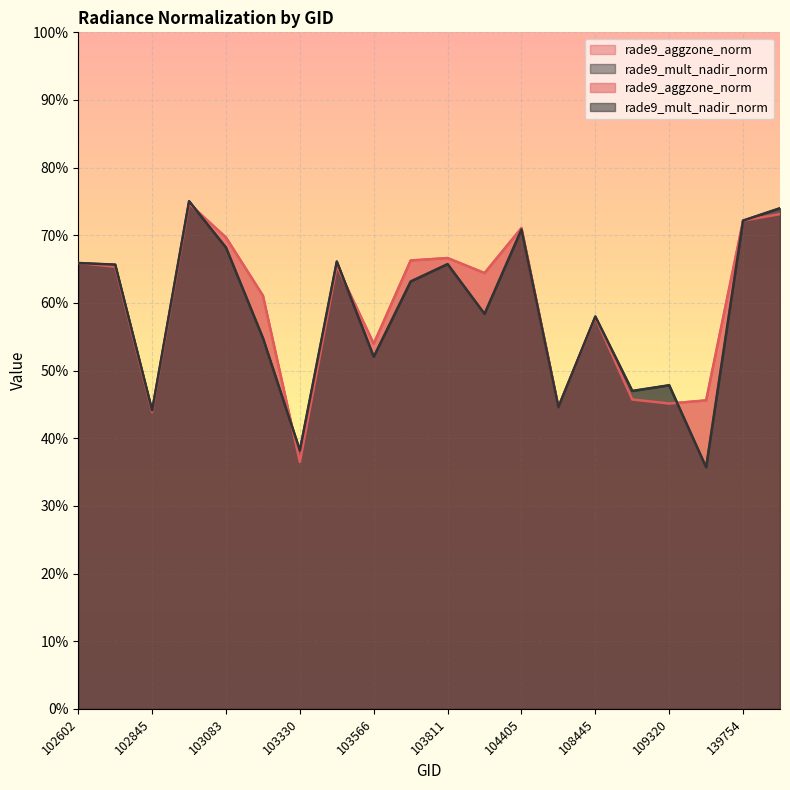

The rade9_mult_nadir_norm series shows 0.9 at 104405. True or false?

False